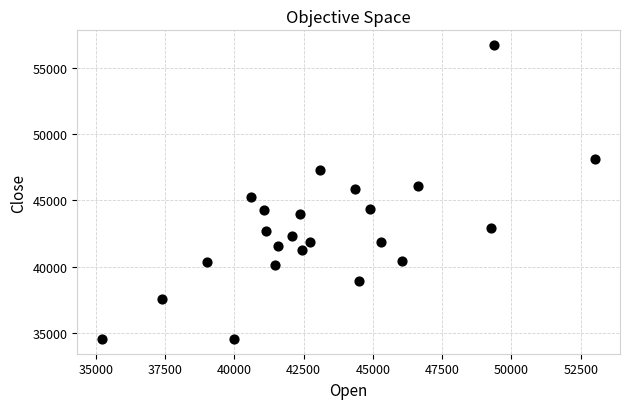

What is the range of X values (max minus min)?

17800